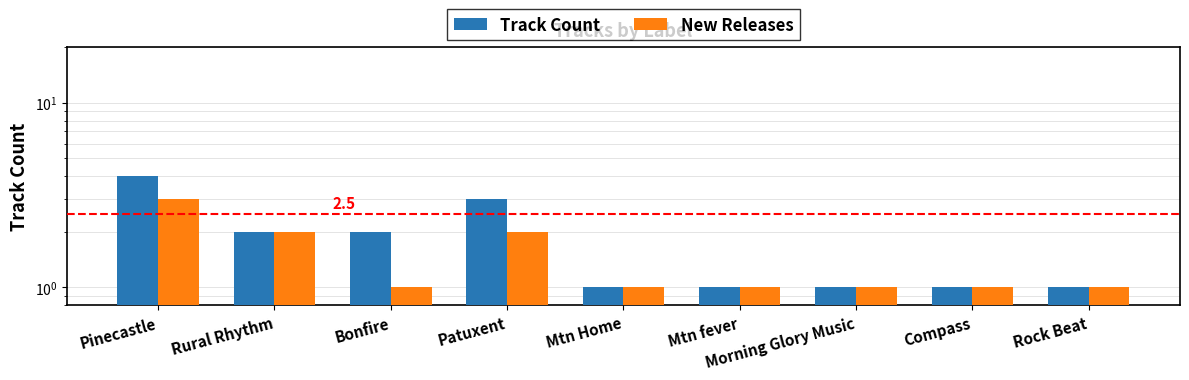

List the series in order of their overall mean, highest first.

Track Count, New Releases